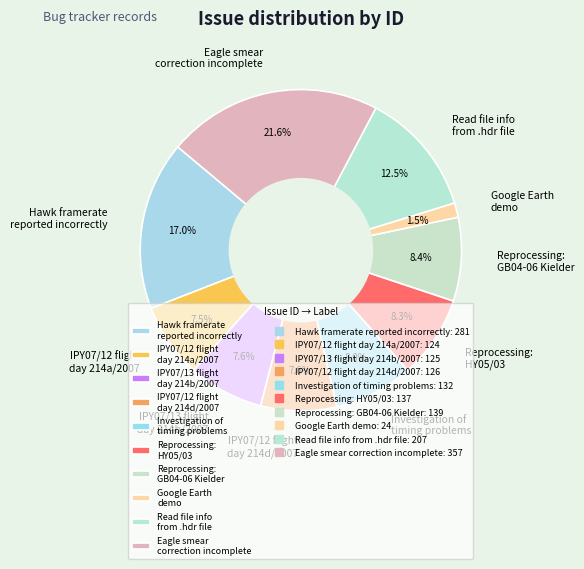

Does Hawk framerate reported incorrectly represent more than half of the total?

No